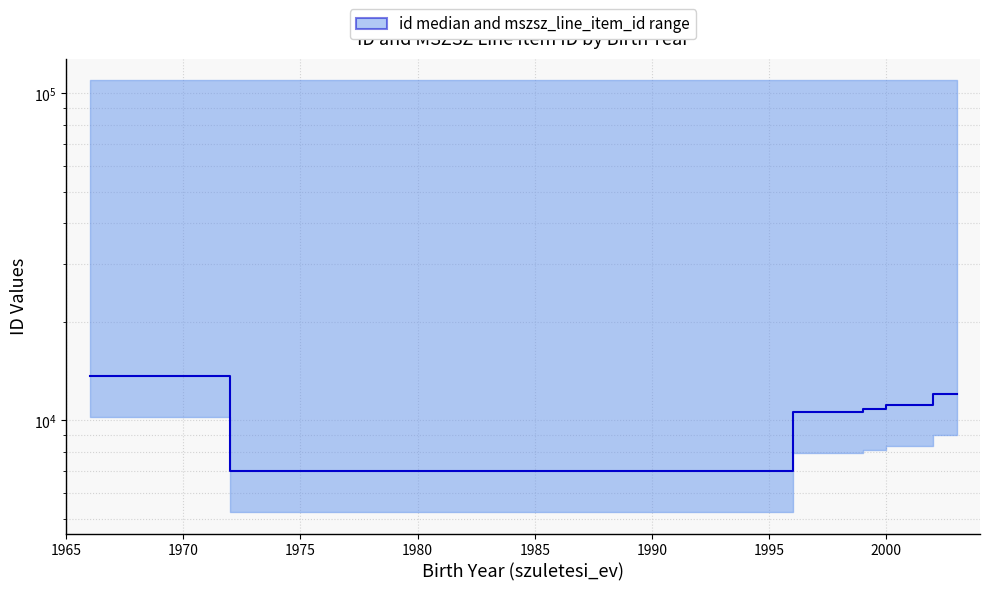

How many points are lower than both their immediate neighbors (excluding endpoints)?

1